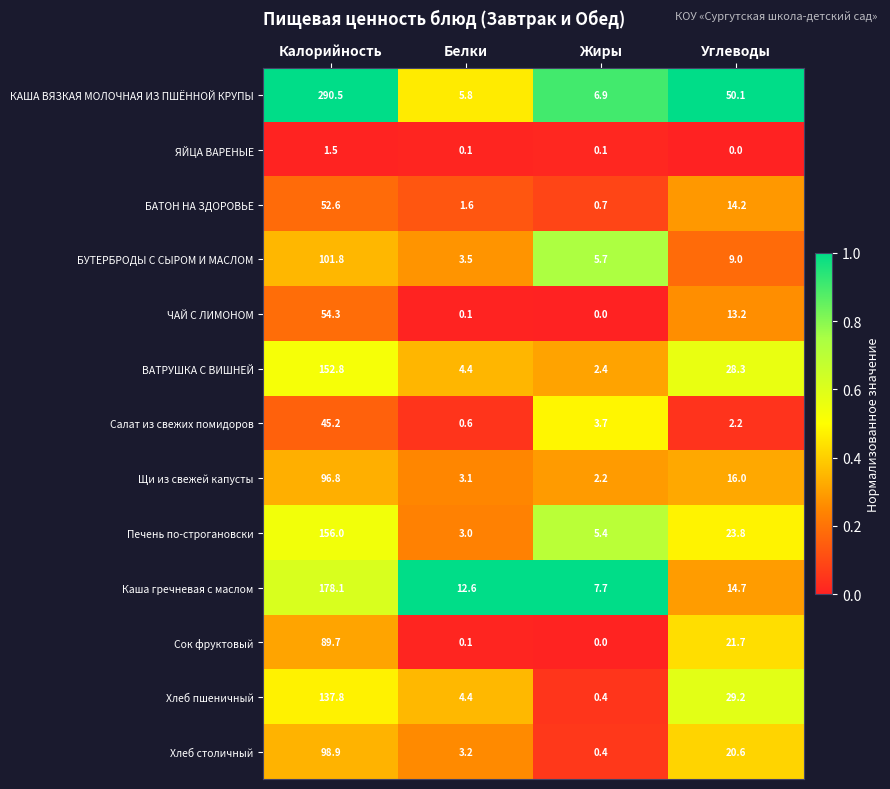

Which series has the largest total across all categories?

КАША ВЯЗКАЯ МОЛОЧНАЯ ИЗ ПШЁННОЙ КРУПЫ